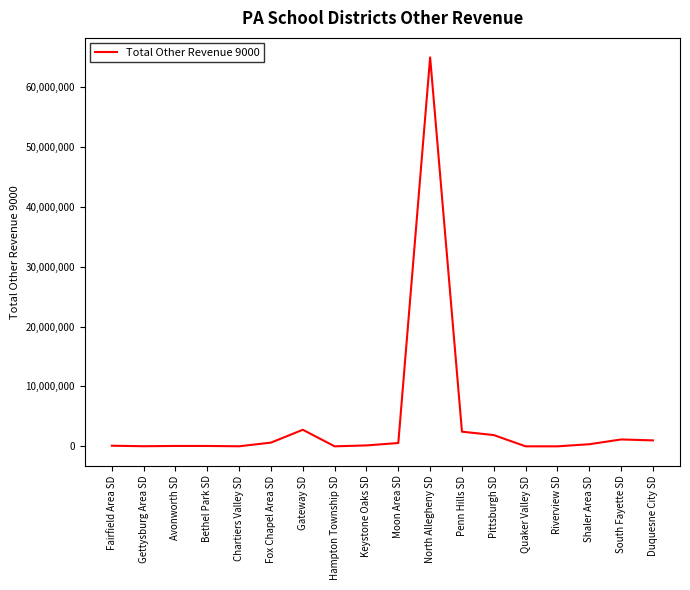

At which category does the chart reach its peak across all series?

North Allegheny SD